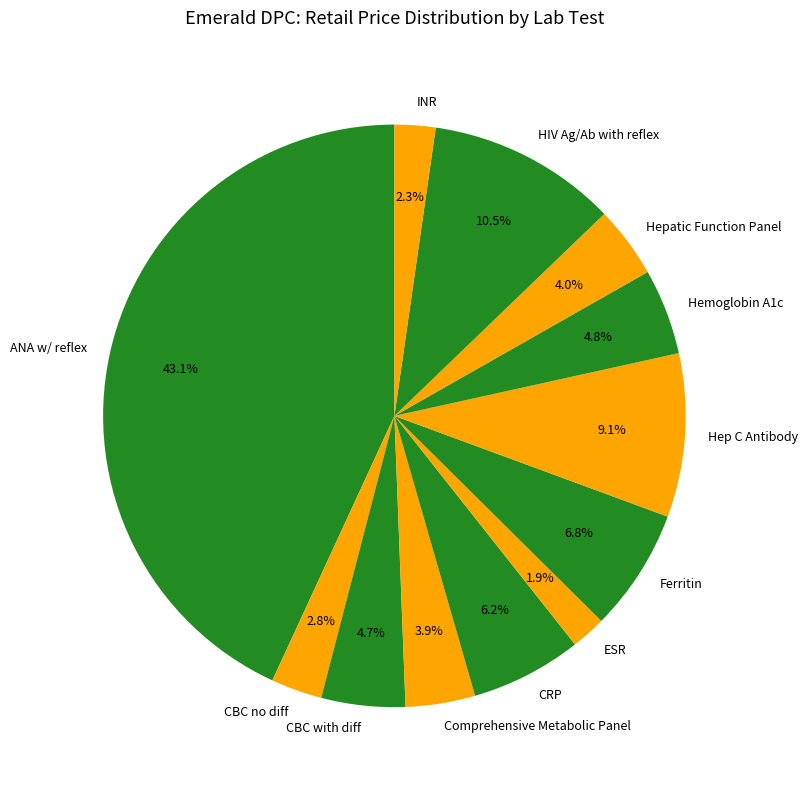

Which slice is the largest?

ANA w/ reflex